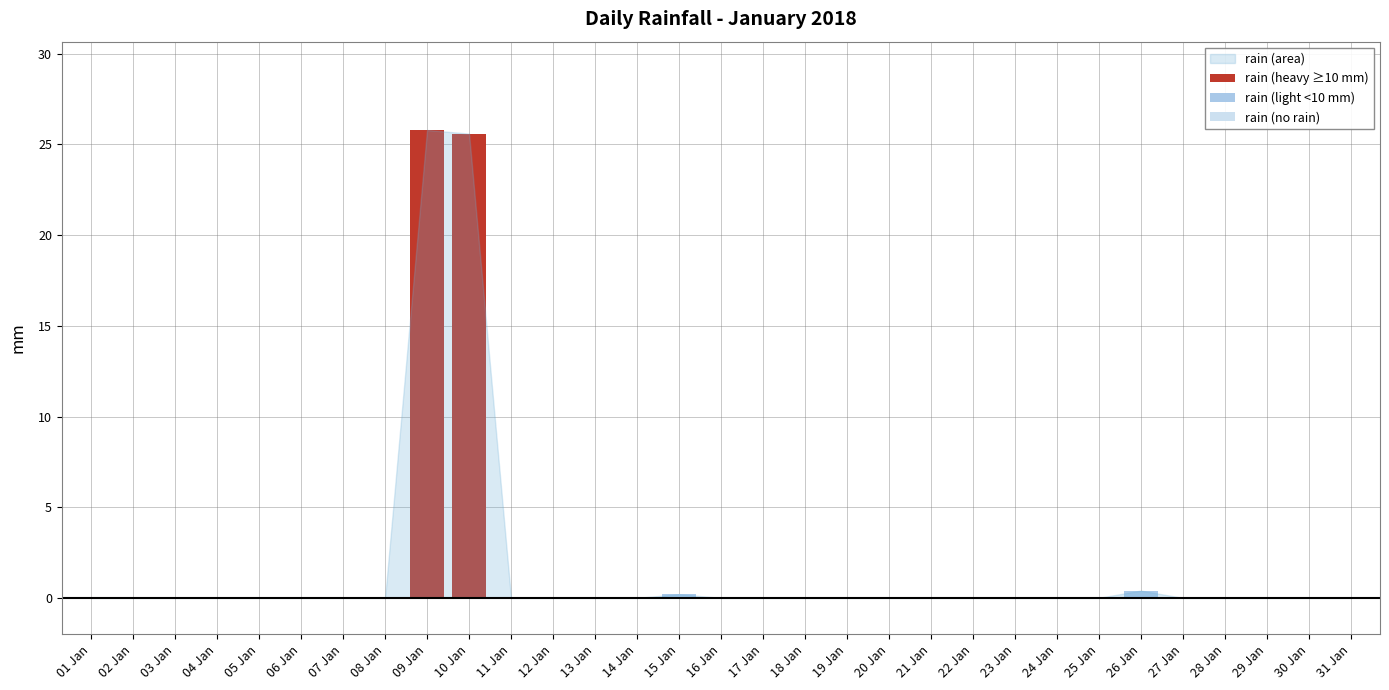

At which category does the chart reach its minimum across all series?

2018-01-01